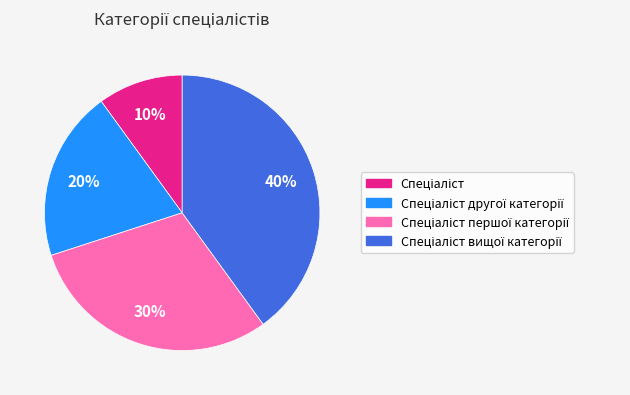

To the nearest percent, what is the difference between the largest and smallest slice percentages?

30%